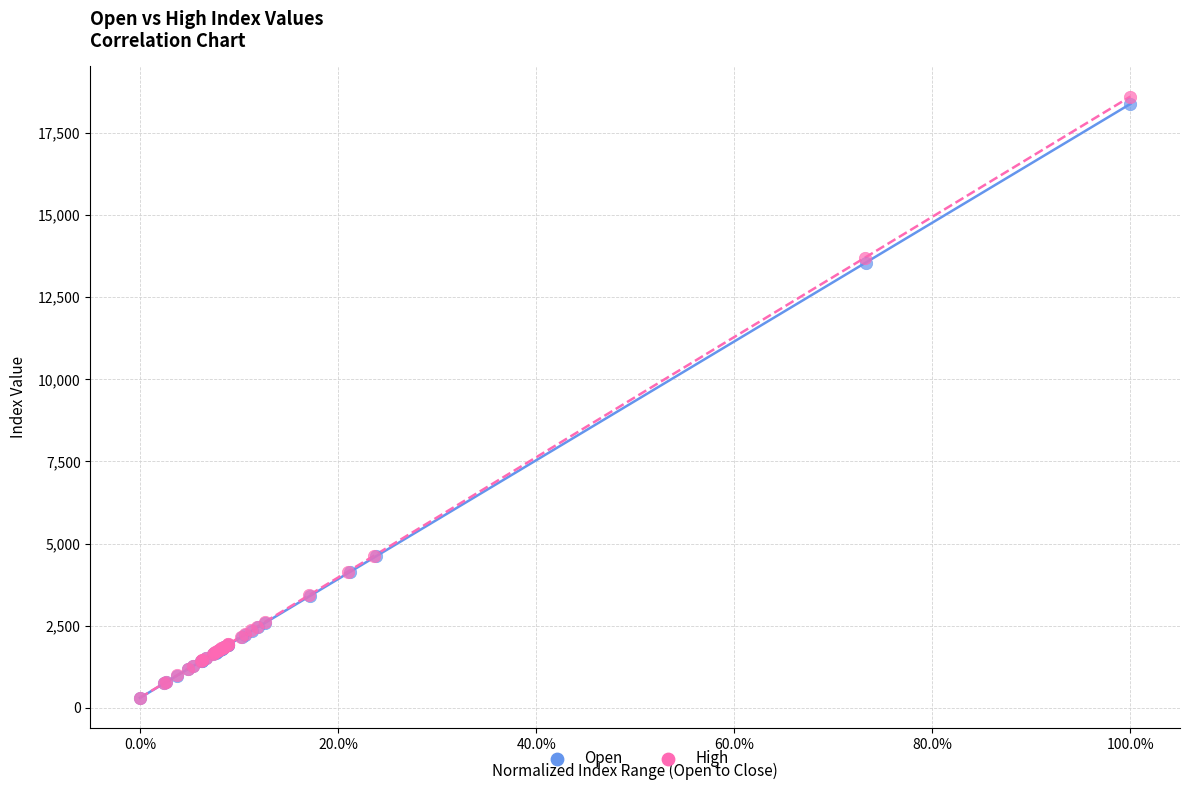

What are all the series names shown in the legend?

Open, High